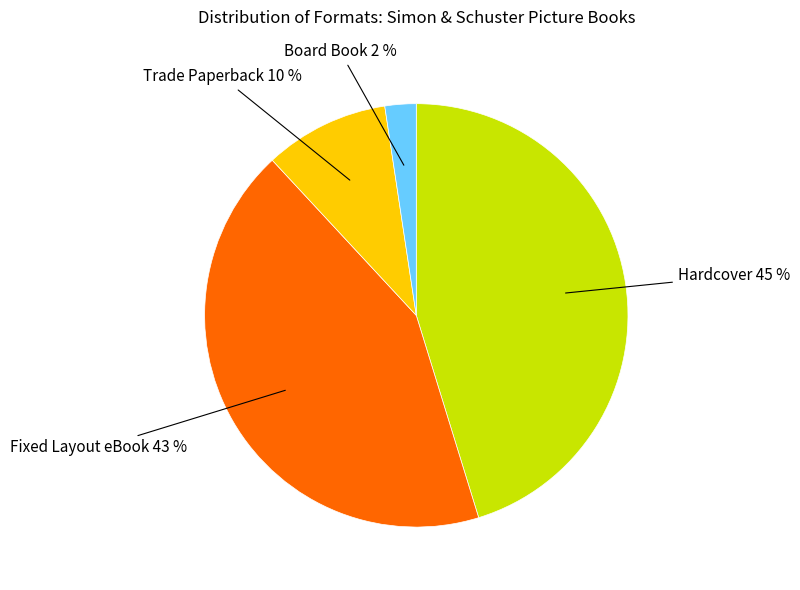

To the nearest percent, what is the average slice percentage?

25%